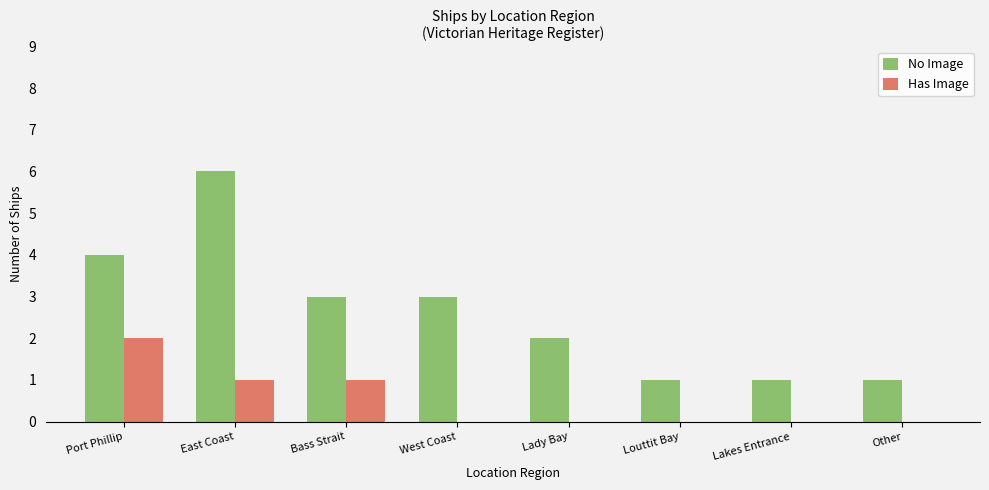

True or false: No Image has a value of 1 at Lakes Entrance.

True